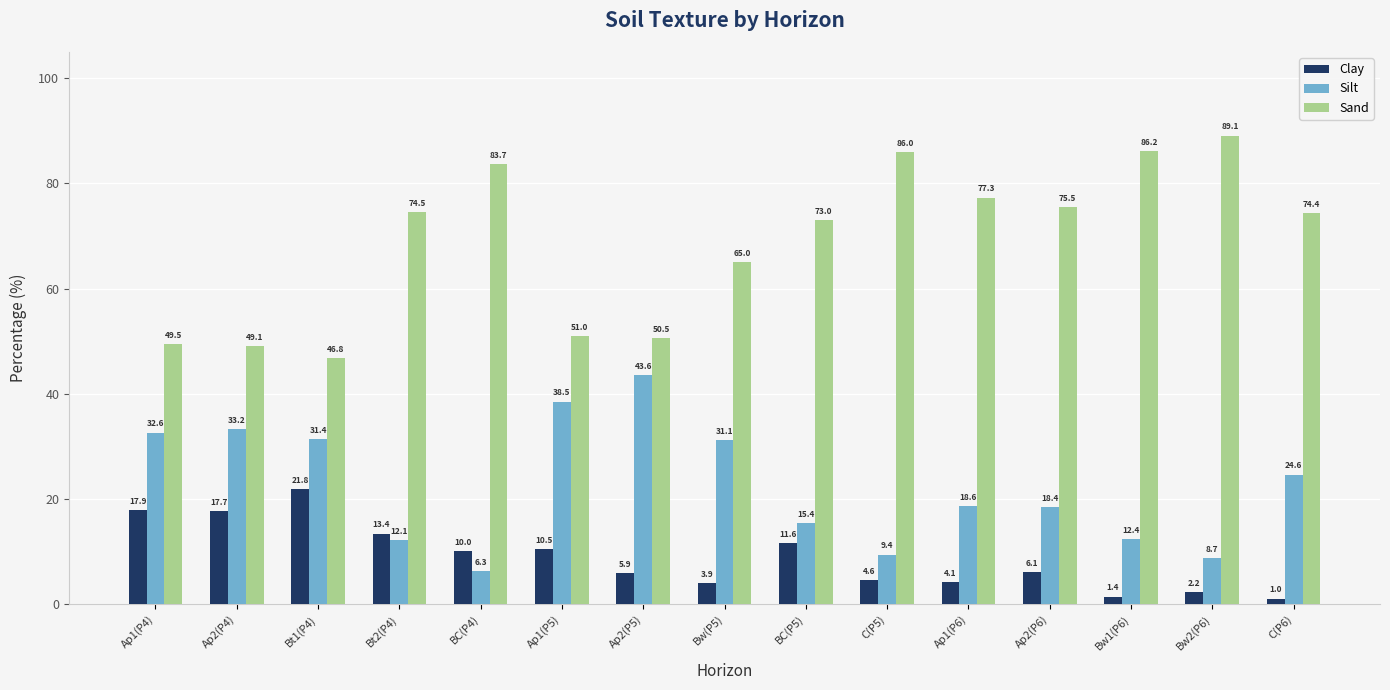

Reading left to right, extract all data points from this chart.

Clay: Ap1(P4)=17.9	Ap2(P4)=17.7	Bt1(P4)=21.8	Bt2(P4)=13.4	BC(P4)=10.0	Ap1(P5)=10.5	Ap2(P5)=5.9	Bw(P5)=3.9	BC(P5)=11.6	C(P5)=4.6	Ap1(P6)=4.1	Ap2(P6)=6.1	Bw1(P6)=1.4	Bw2(P6)=2.2	C(P6)=1.0
Silt: Ap1(P4)=32.6	Ap2(P4)=33.2	Bt1(P4)=31.4	Bt2(P4)=12.1	BC(P4)=6.3	Ap1(P5)=38.5	Ap2(P5)=43.6	Bw(P5)=31.1	BC(P5)=15.4	C(P5)=9.4	Ap1(P6)=18.6	Ap2(P6)=18.4	Bw1(P6)=12.4	Bw2(P6)=8.7	C(P6)=24.6
Sand: Ap1(P4)=49.5	Ap2(P4)=49.1	Bt1(P4)=46.8	Bt2(P4)=74.5	BC(P4)=83.7	Ap1(P5)=51.0	Ap2(P5)=50.5	Bw(P5)=65.0	BC(P5)=73.0	C(P5)=86.0	Ap1(P6)=77.3	Ap2(P6)=75.5	Bw1(P6)=86.2	Bw2(P6)=89.1	C(P6)=74.4